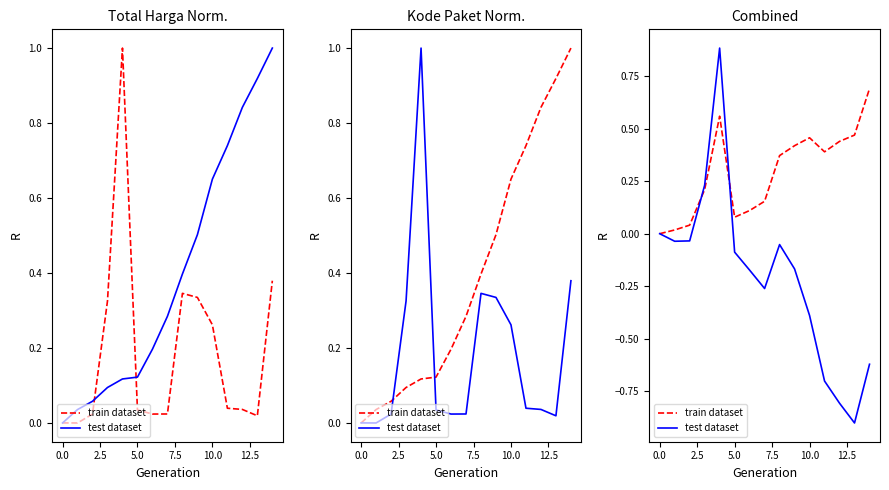

How many data points does each series have?

15